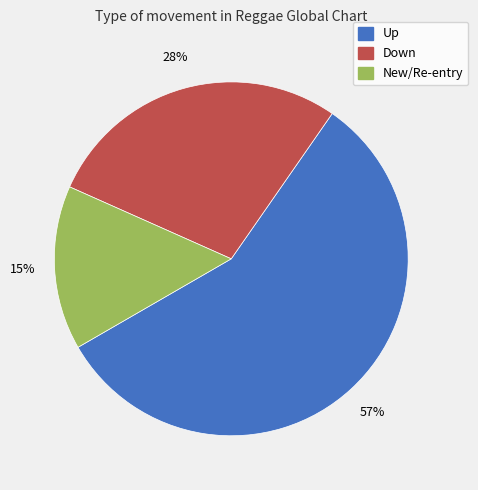

Does any single category account for the majority?

Yes